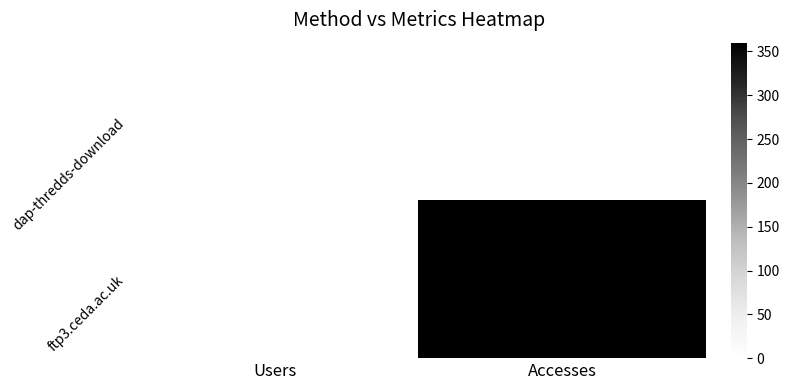

The dap-thredds-download series shows 0 at Users. True or false?

False